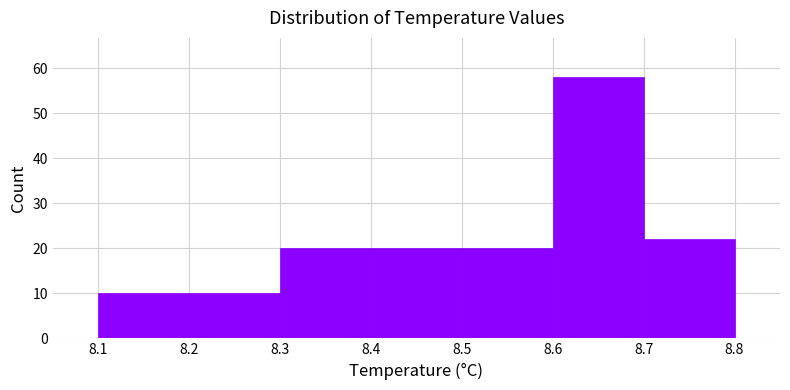

Which range on the x-axis has the tallest bar?

8.6 to 8.7